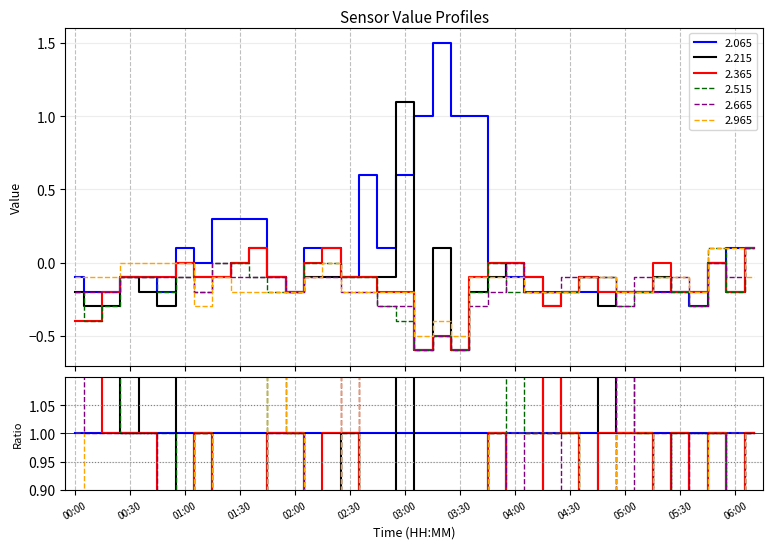

How many categories are shown in the chart?

38